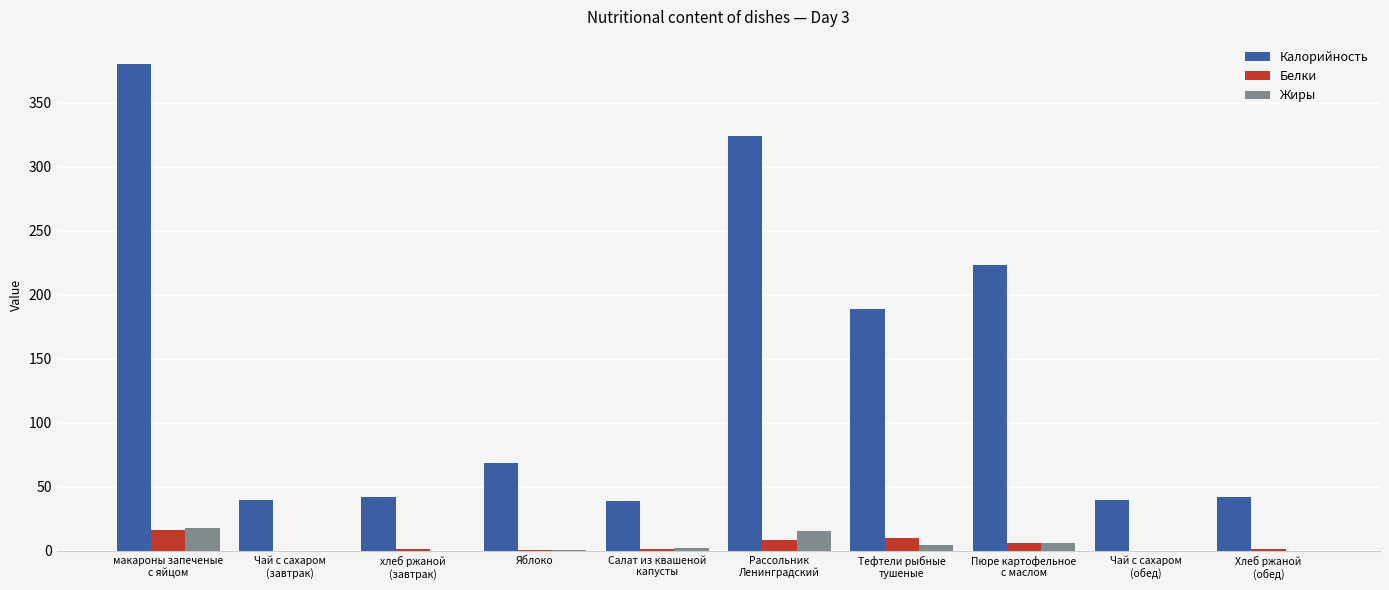

What is the maximum value shown in the chart?

380.4